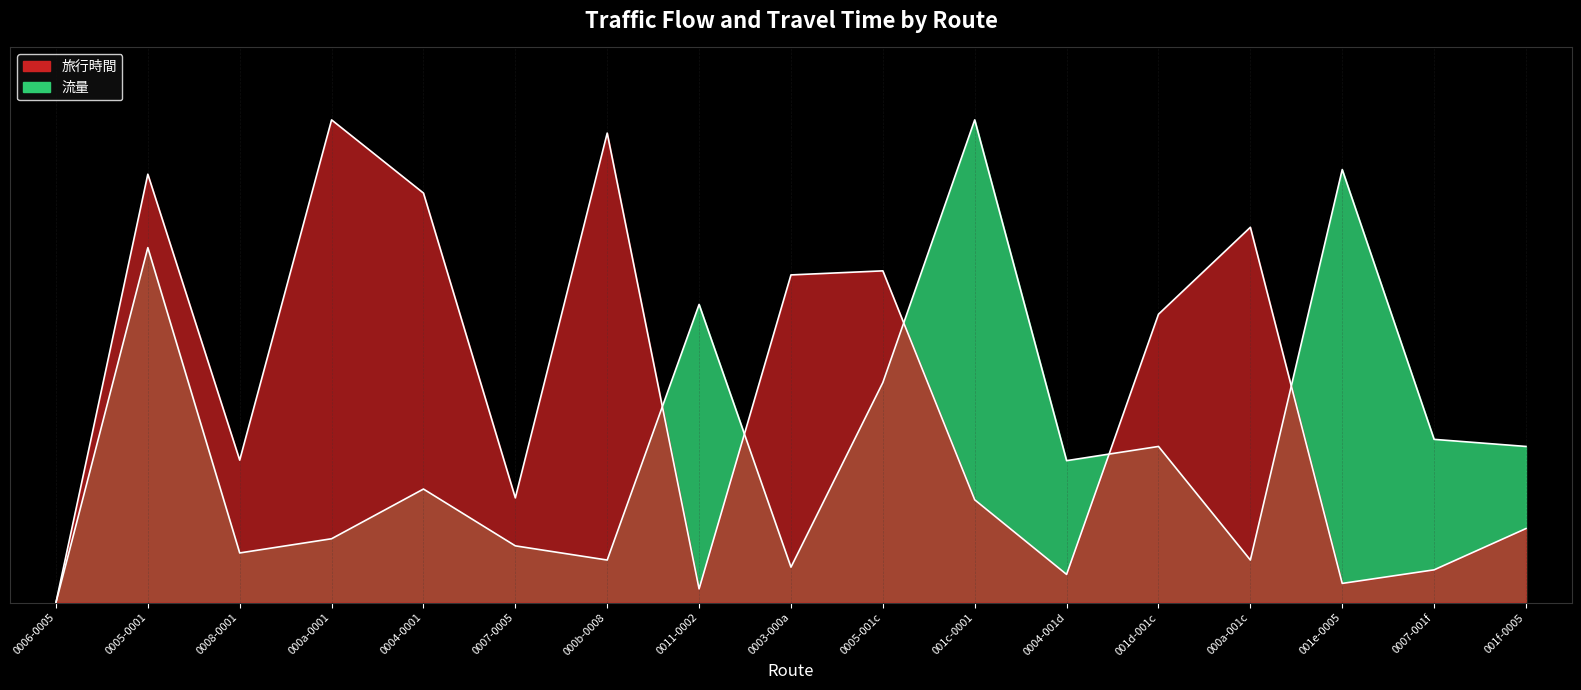

Which has a higher value, 0011-0002 or 0008-0001?

0008-0001